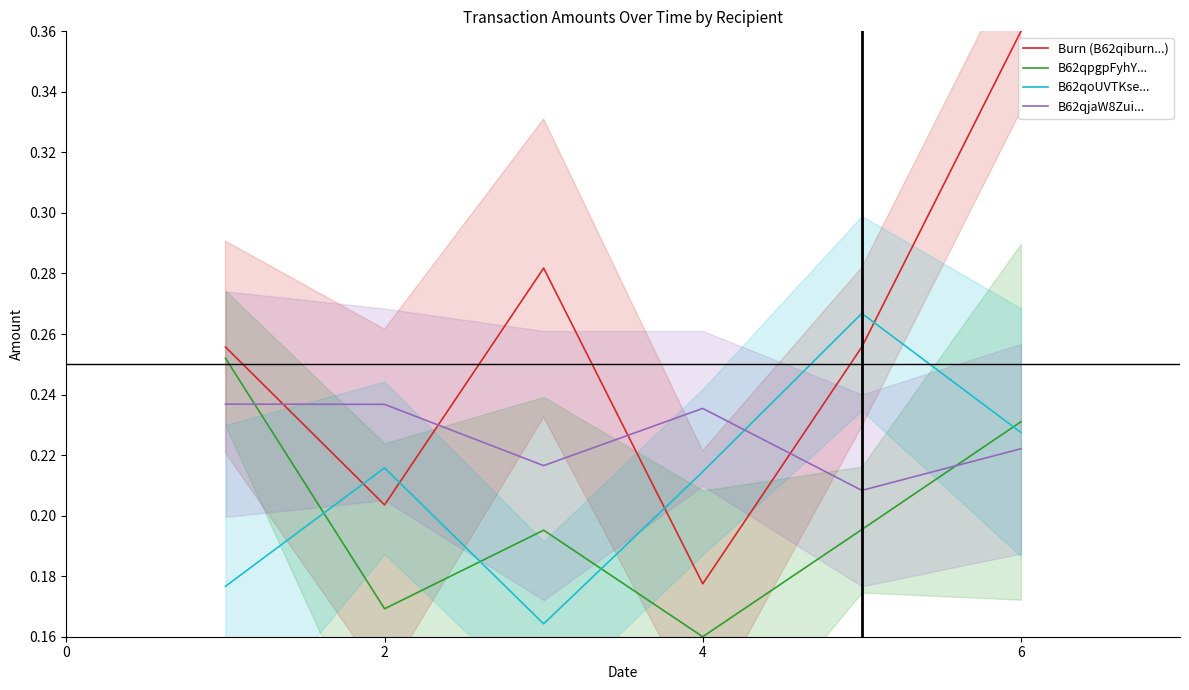

After their last crossing, which series has the higher values: B62qpgpFyhY... or B62qjaW8Zui...?

B62qpgpFyhY...